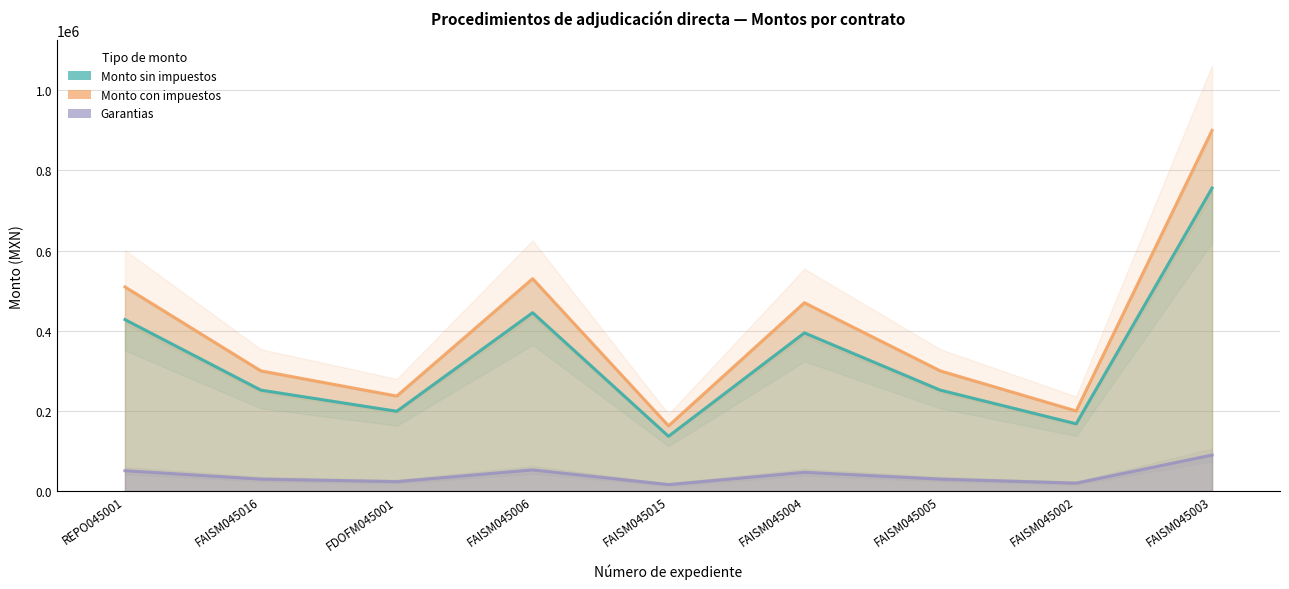

What are all the series names shown in the legend?

Monto sin impuestos, Monto con impuestos, Garantias